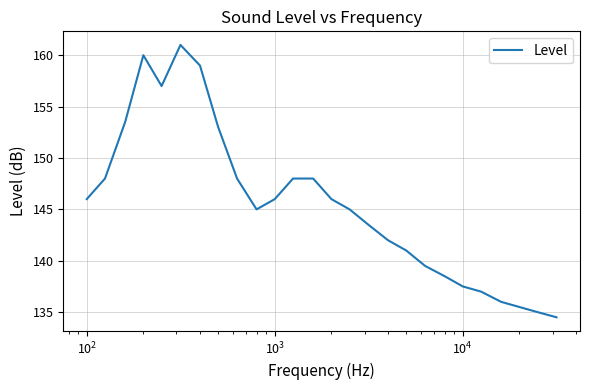

What is the difference between the maximum and minimum values?

26.5